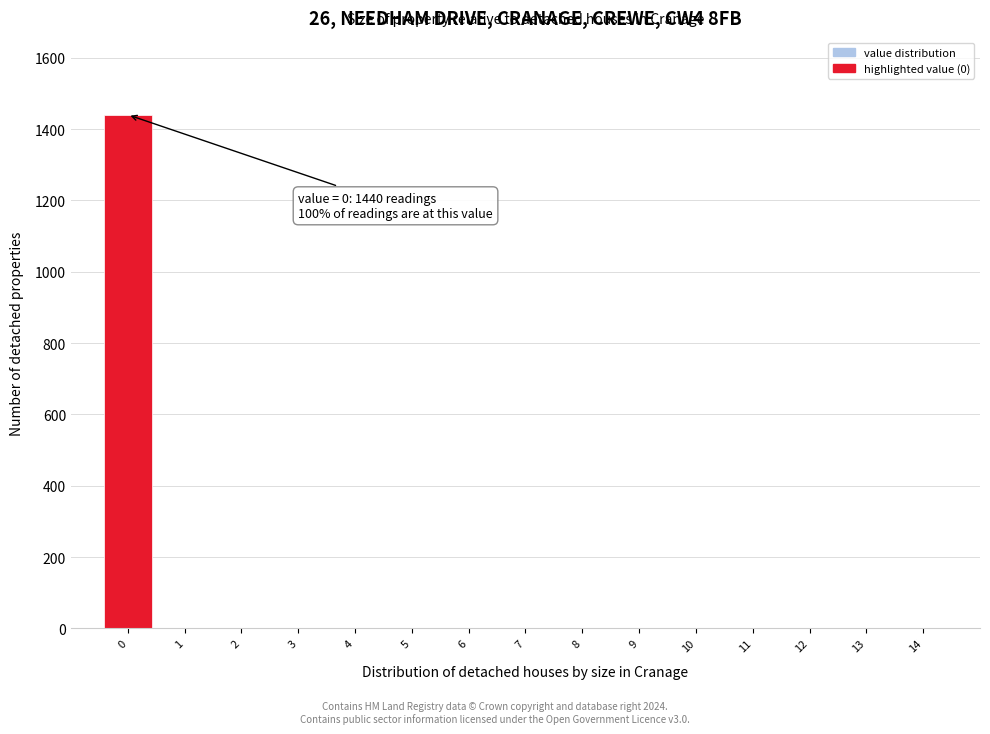

Over which range of the x-axis is the bar tallest?

-0.5 to 0.5